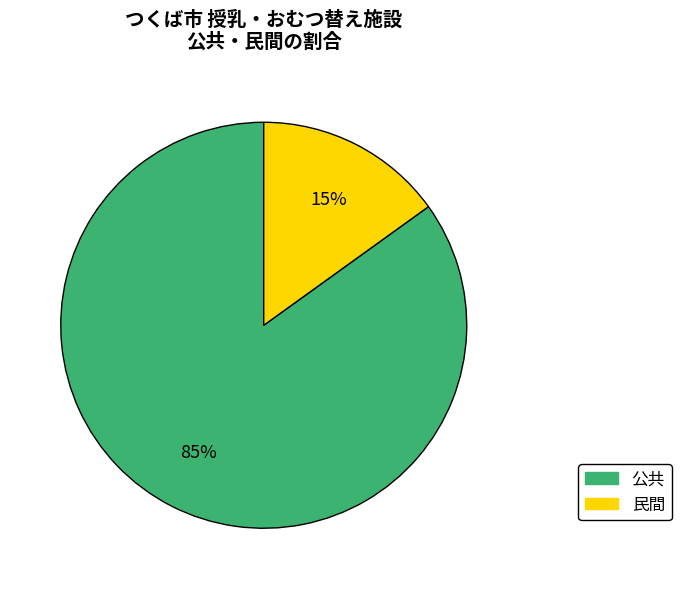

Which slice is the largest?

公共